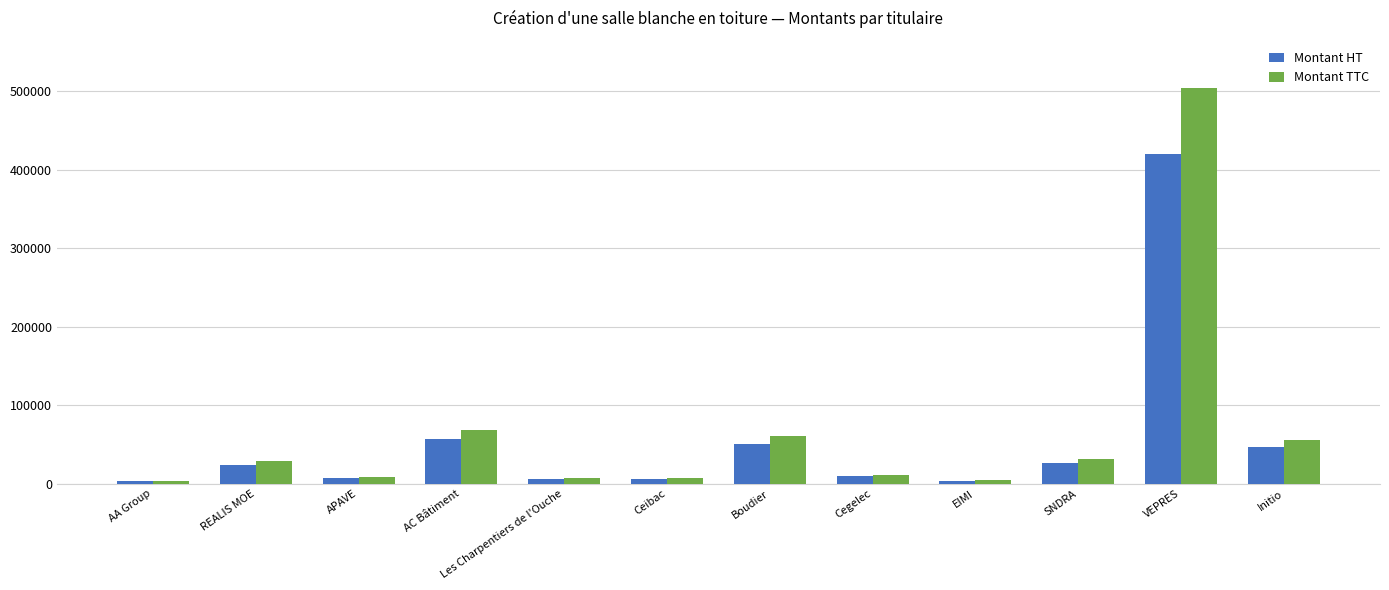

Which category has the highest value in the Montant HT series?

VEPRES